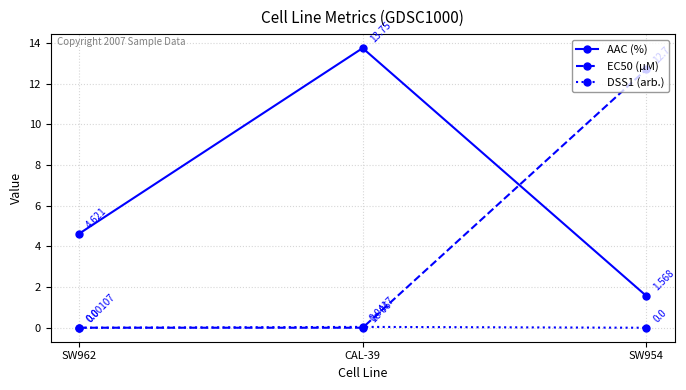

What is the label of the 2nd point from the right?

CAL-39